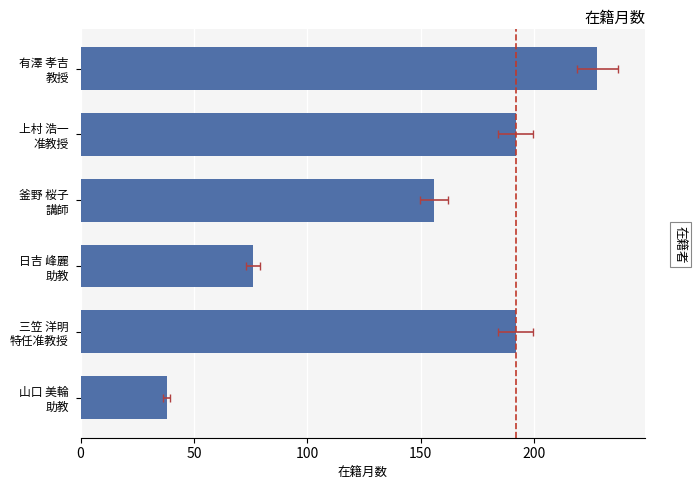

Reading left to right, extract all data points from this chart.

228	192	156	76	192	38